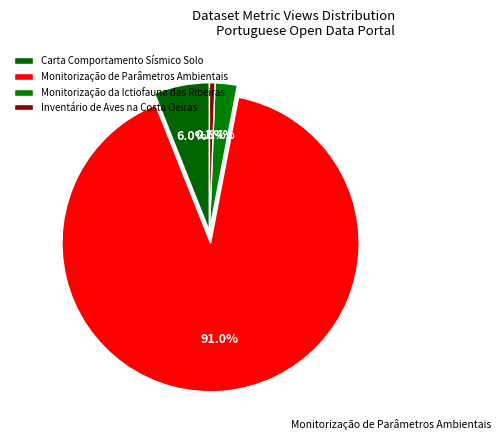

To the nearest percent, what is the difference between the largest and smallest slice percentages?

90%